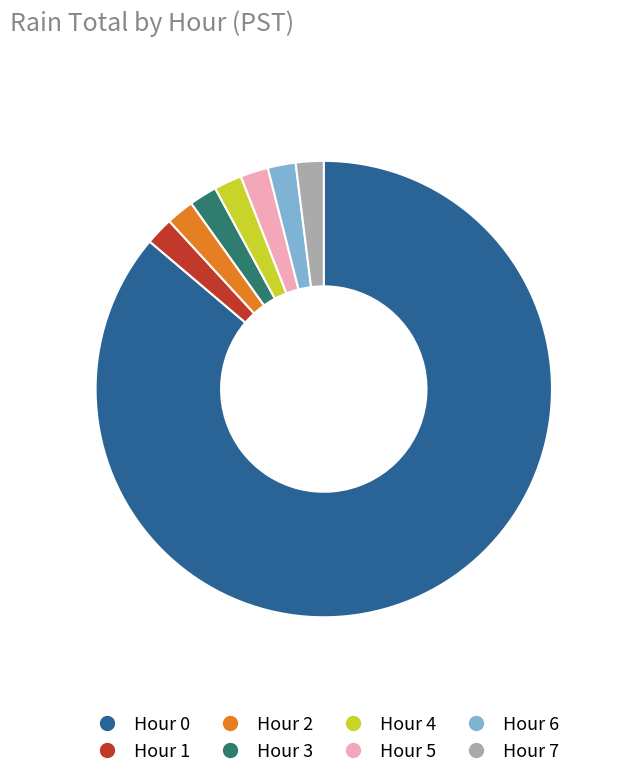

Is there any slice that represents more than half of the pie?

Yes